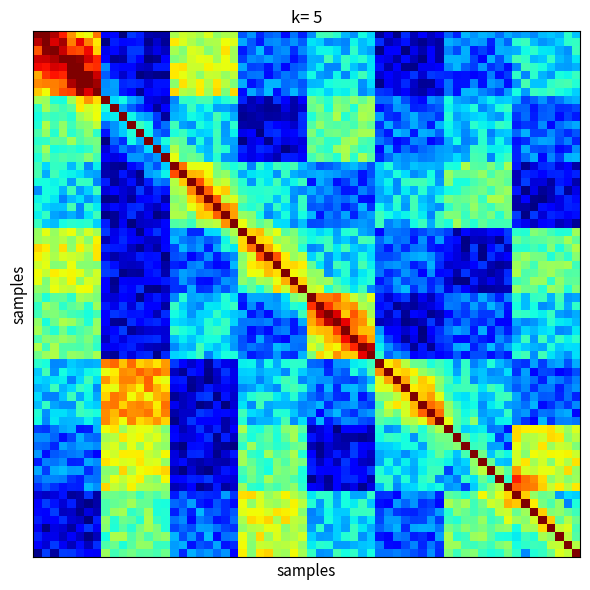

Count the number of categories in the chart.

8